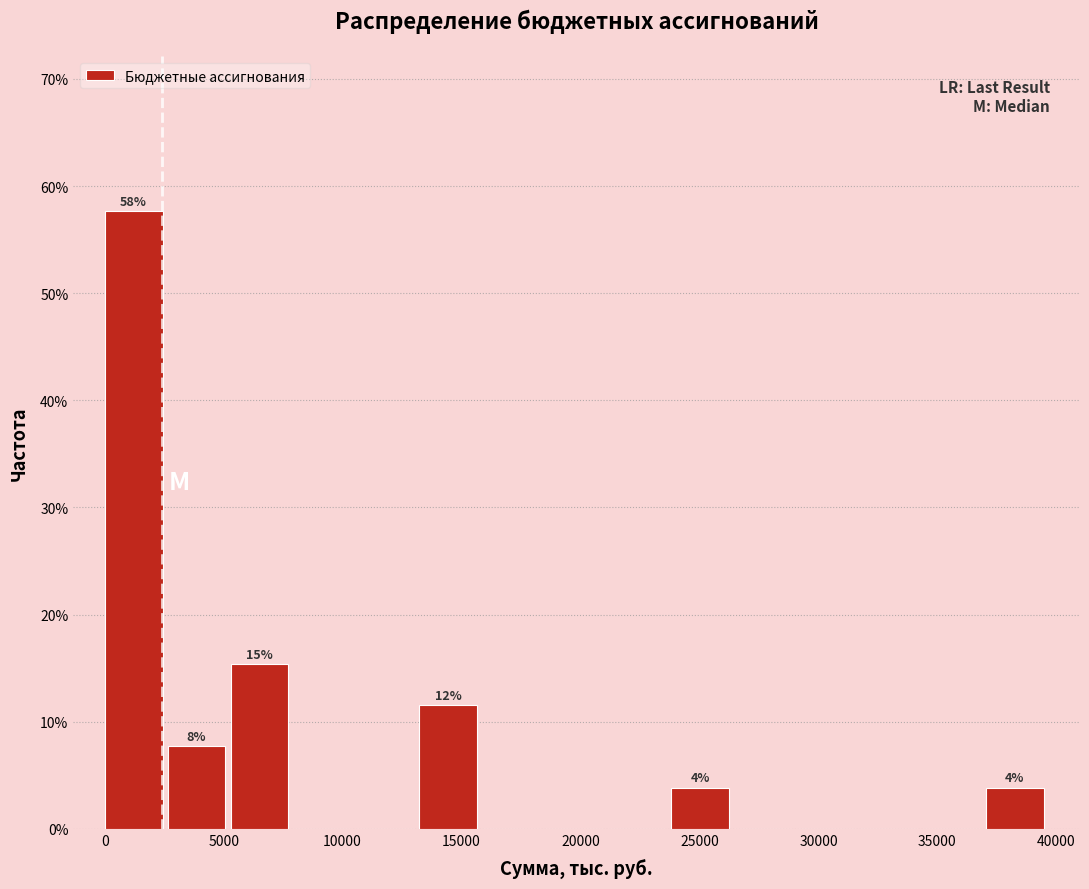

Which range on the x-axis has the tallest bar?

0 to 2500